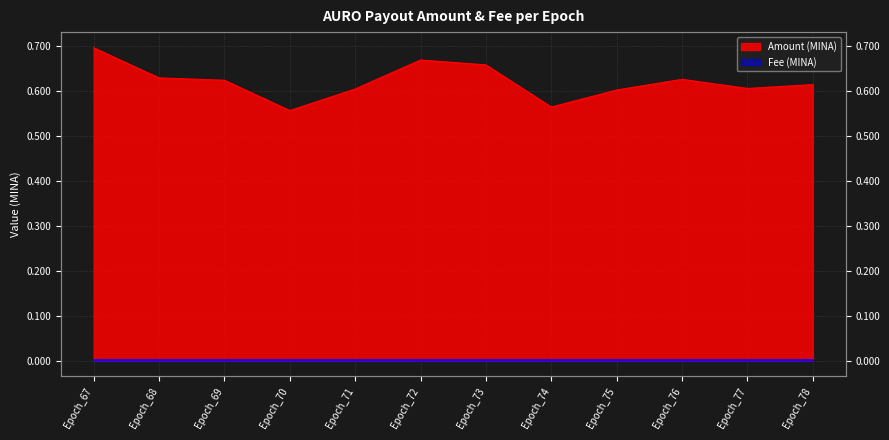

What is the difference between the maximum and minimum values?

0.1